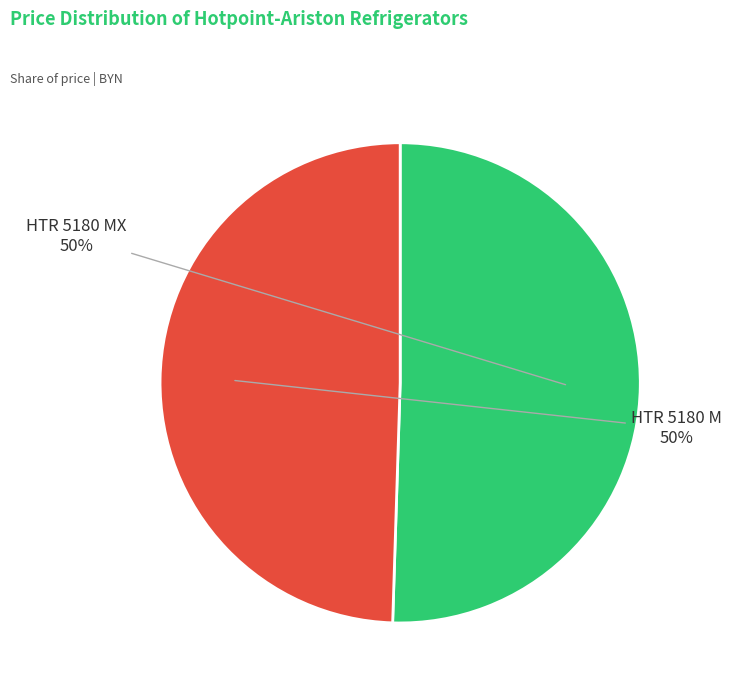

To the nearest percent, what is the combined percentage of HTR 5180 MX and HTR 5180 M?

100%